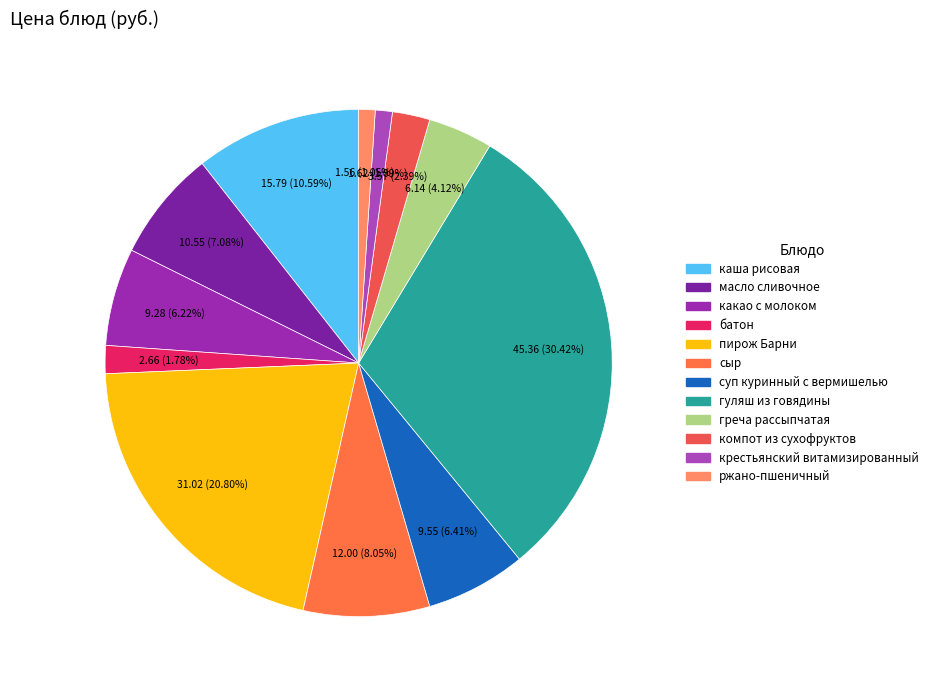

How many segments does this pie chart have?

12